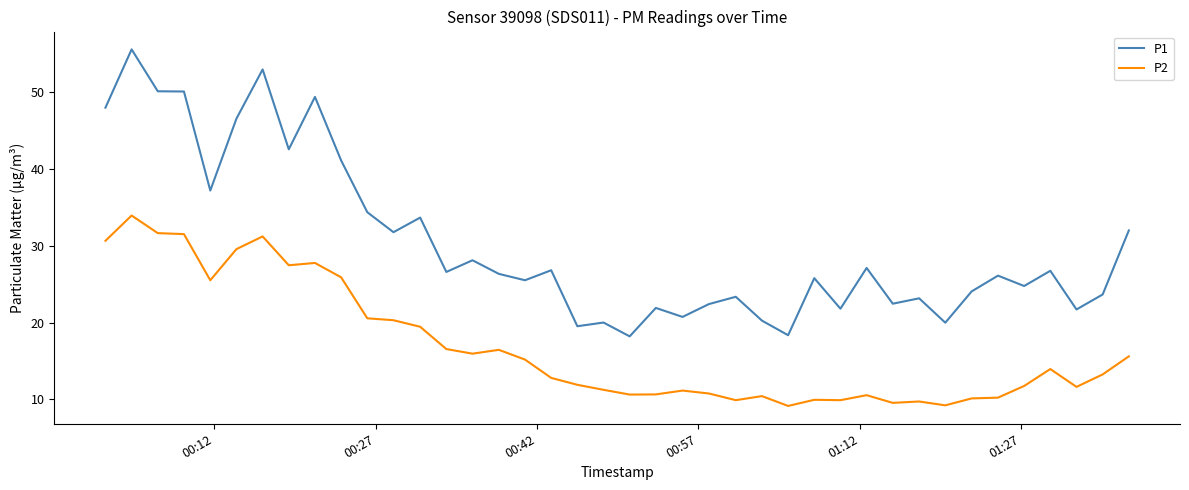

What is the maximum value for P1?

55.5